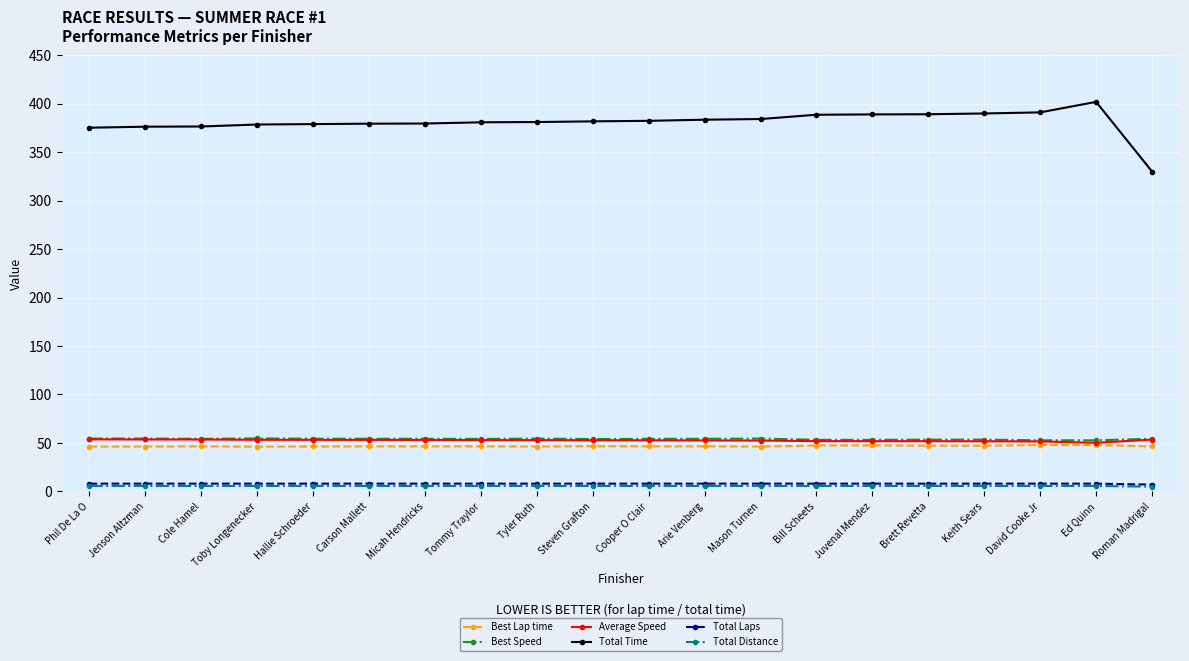

What is the minimum value for Total Laps?

7.0